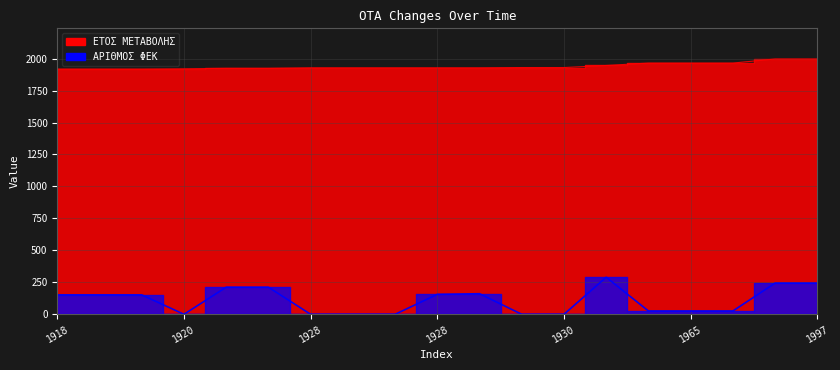

What is the difference between the ΕΤΟΣ ΜΕΤΑΒΟΛΗΣ values at 1918 and 1997?

79